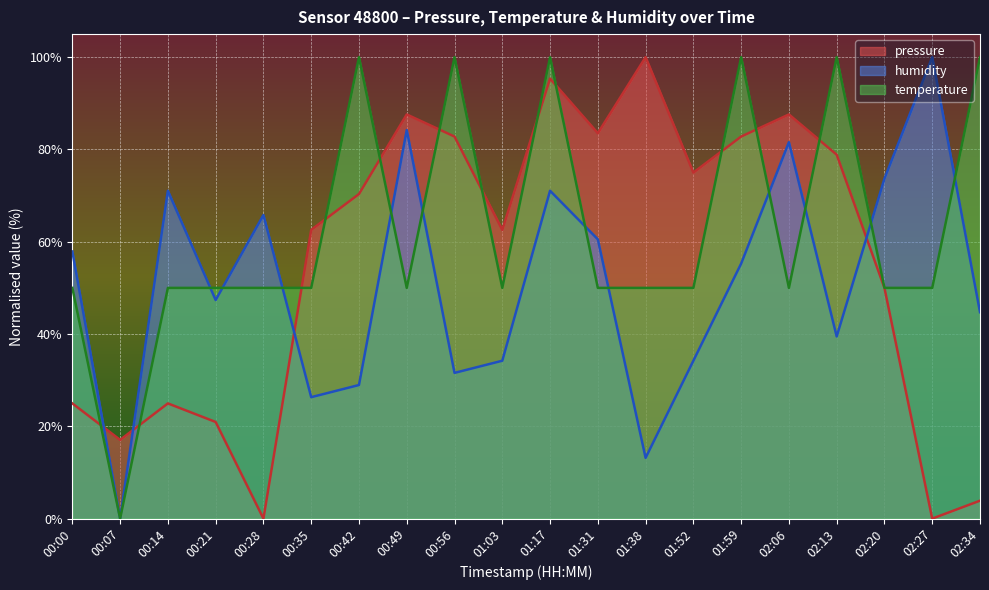

True or false: pressure has more than 1 interior local peaks.

True